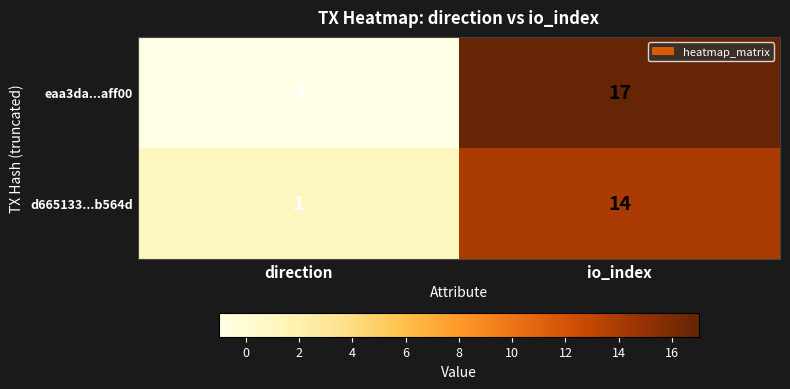

What is the sum of all eaa3da...aff00 values?

16